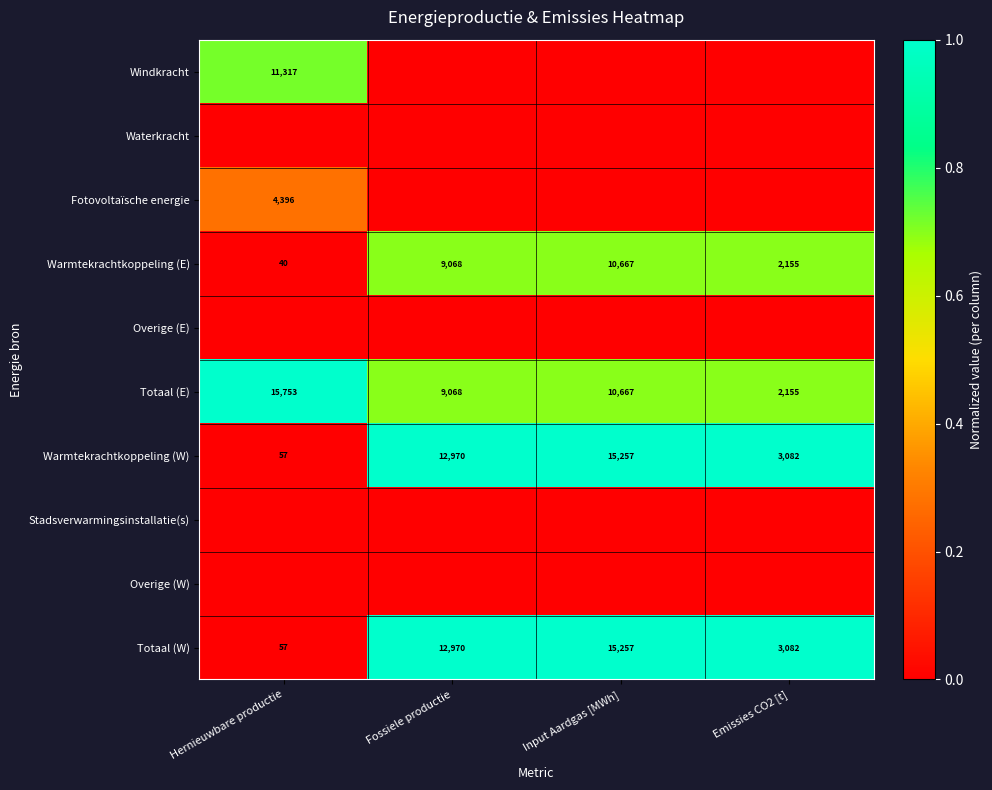

What is the difference between the maximum and minimum values in the Warmtekrachtkoppeling (E) series?

10627